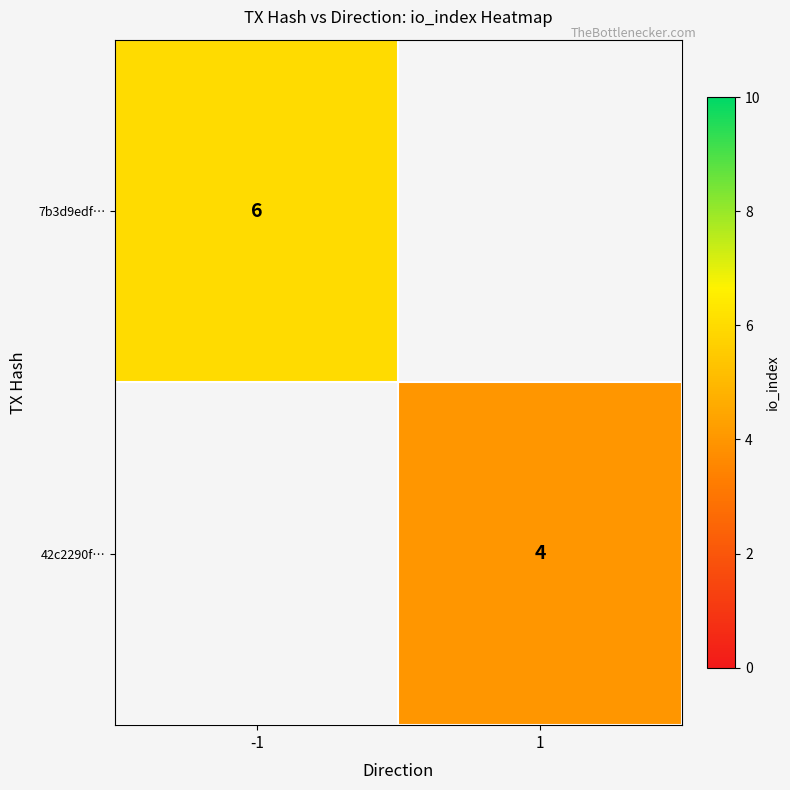

The value of 7b3d9edf… at -1 is 9. True or false?

False